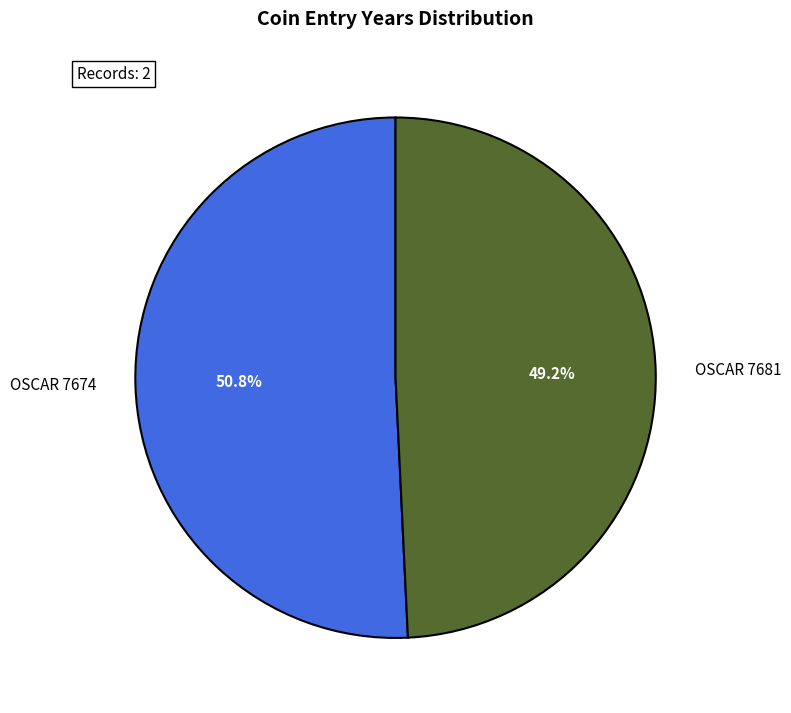

Does any single category account for the majority?

Yes